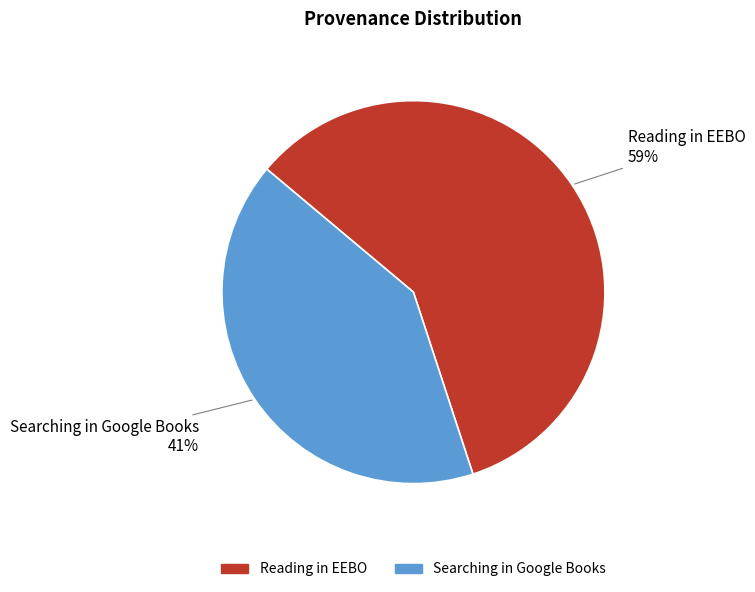

Rank the categories by value from highest to lowest.

Reading in EEBO, Searching in Google Books